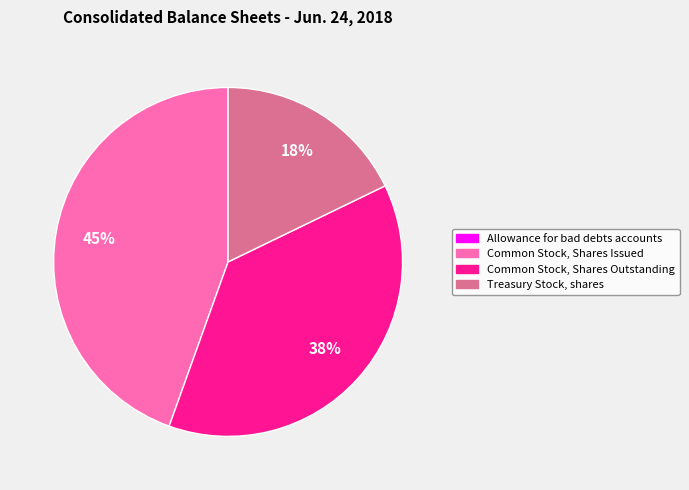

Is the sum of Treasury Stock, shares and Common Stock, Shares Outstanding greater than half?

Yes